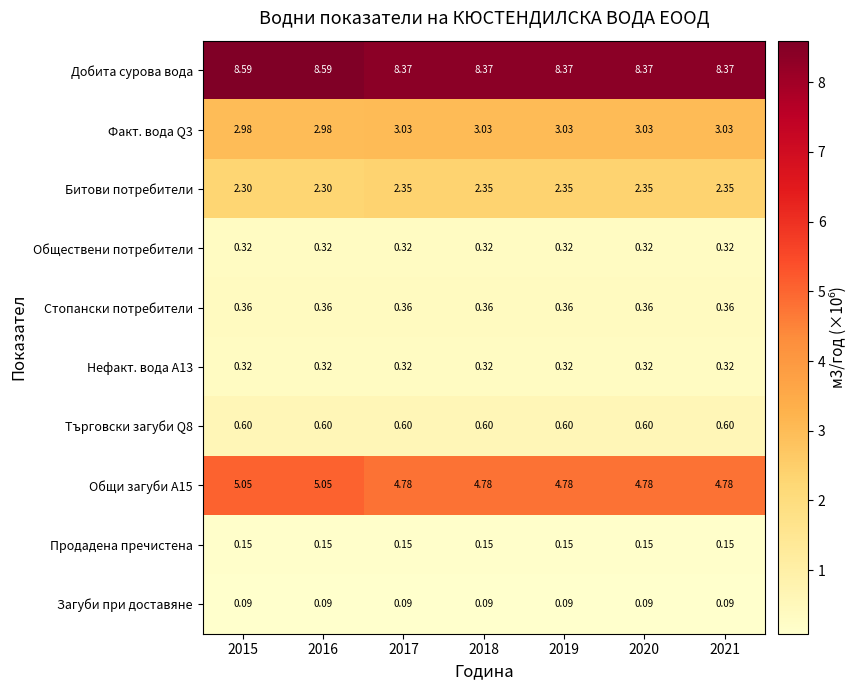

How many categories are shown in the chart?

7